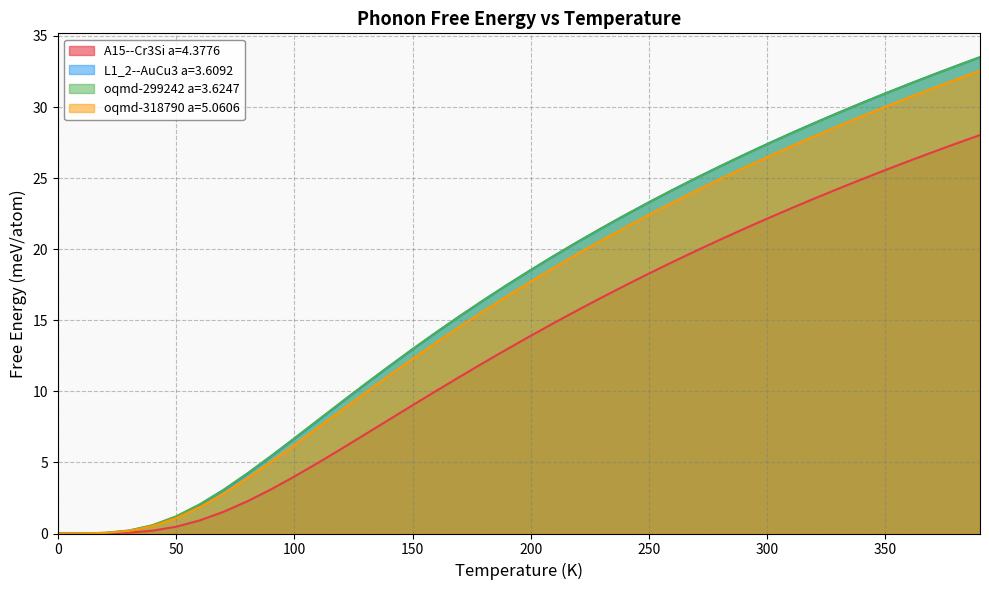

At which category does the chart reach its peak across all series?

390.0